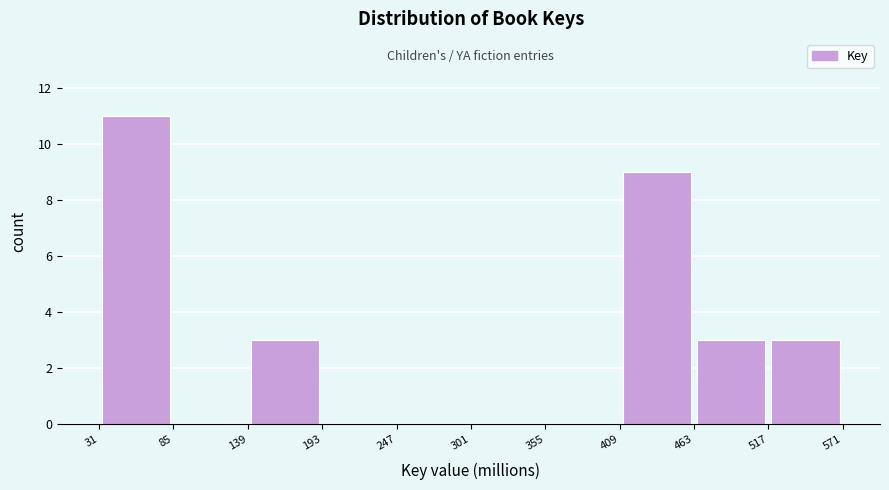

What is the height of the bar covering 517 to 571 on the x-axis? The values are not printed on the chart, so give them approximately, as read against the axis.

3